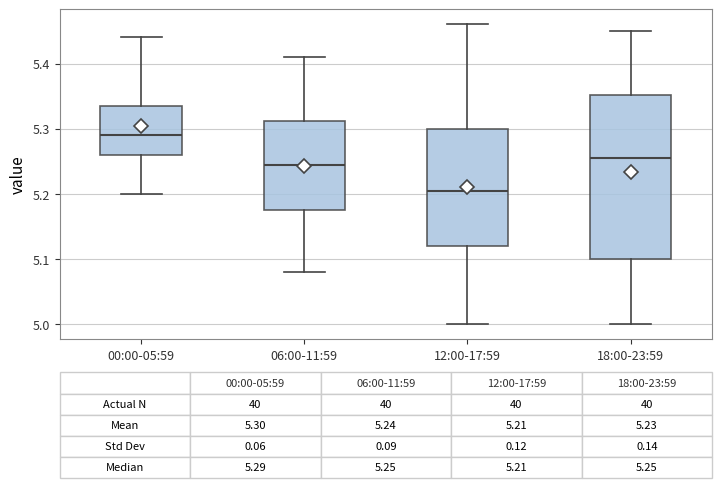

Which box's median line is the highest?

00:00-05:59